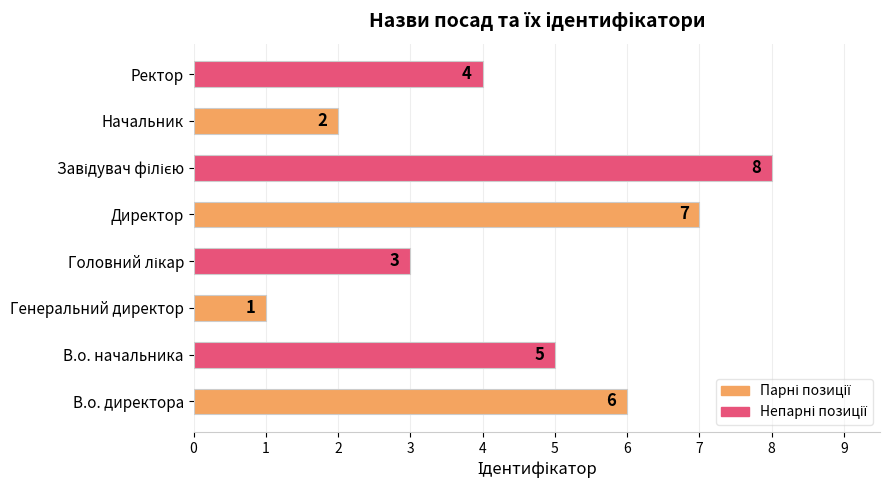

What is the difference between the maximum and minimum values?

7